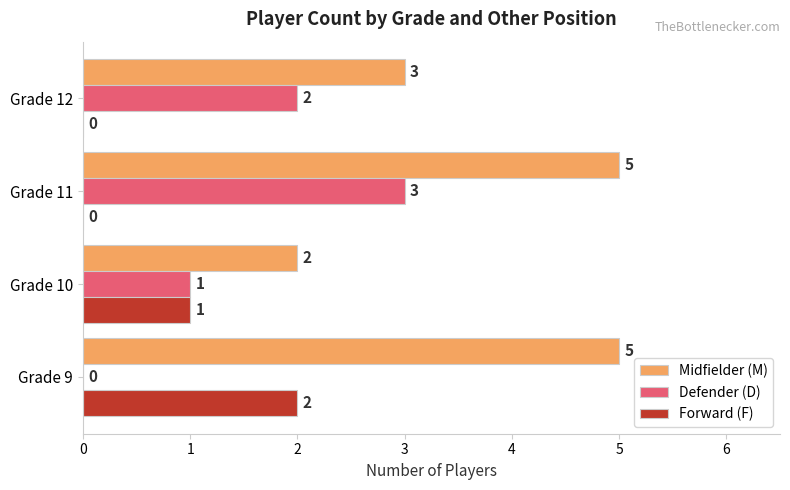

What value does the Defender (D) series have at Grade 11?

3